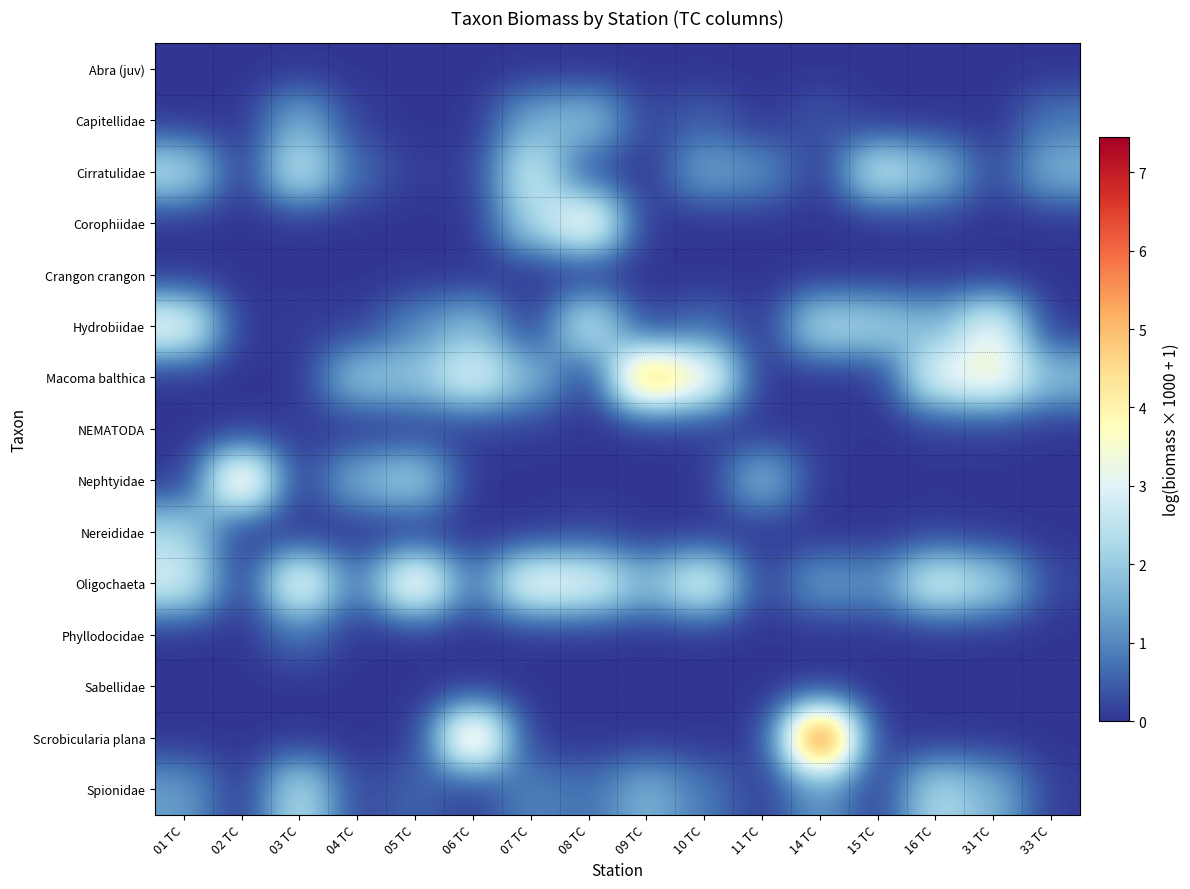

Which has a higher value, 11 TC or 05 TC?

11 TC